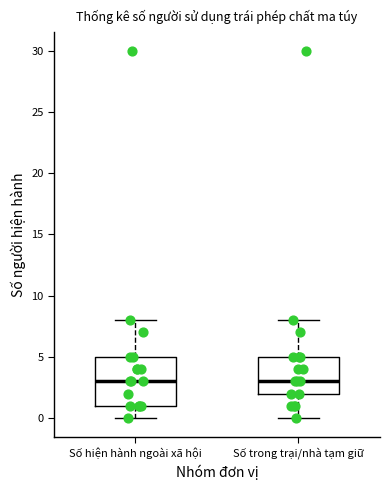

Reading left to right, transcribe this box plot: for each box, give where its median line is, the range the box spans, and where its two whiskers end, as read against the y-axis. The values are not printed on the chart, so give them approximately, as read against the axis.

Số hiện hành ngoài xã hội: median 3, box 1 to 5, whiskers 0 to 8
Số trong trại/nhà tạm giữ: median 3, box 2 to 5, whiskers 0 to 8